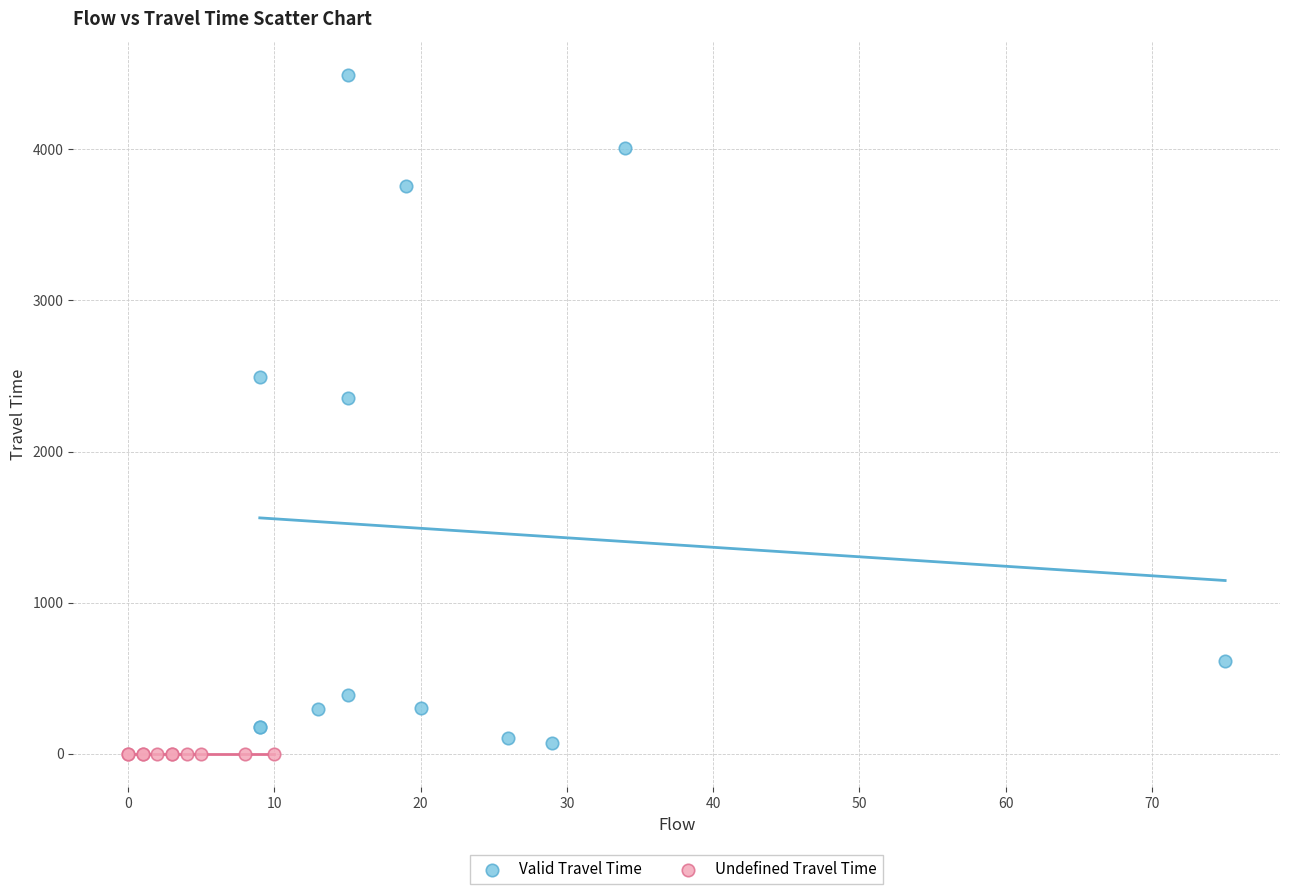

Which series reaches the maximum Y coordinate?

Valid Travel Time